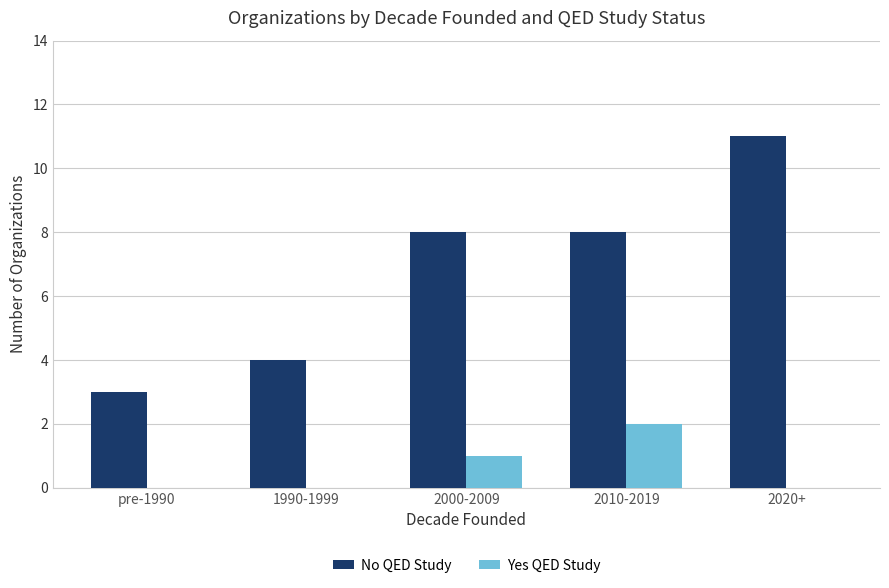

Is the value of No QED Study at pre-1990 greater than the value of Yes QED Study at 2010-2019?

Yes